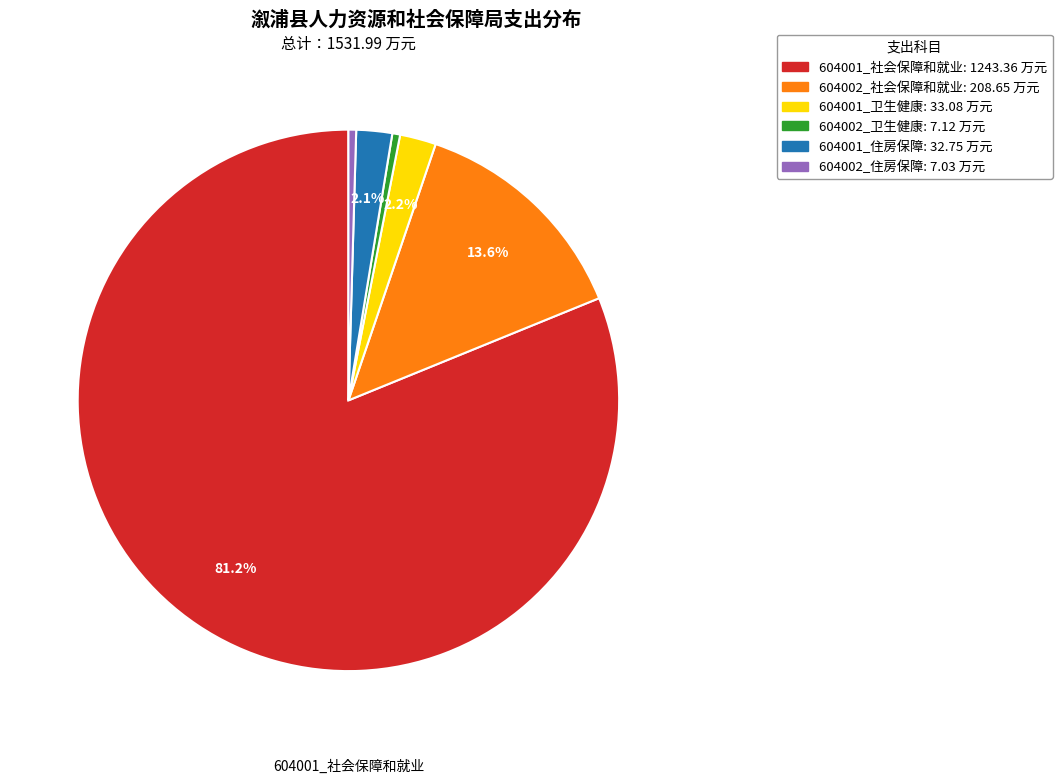

Is there any slice that represents more than half of the pie?

Yes